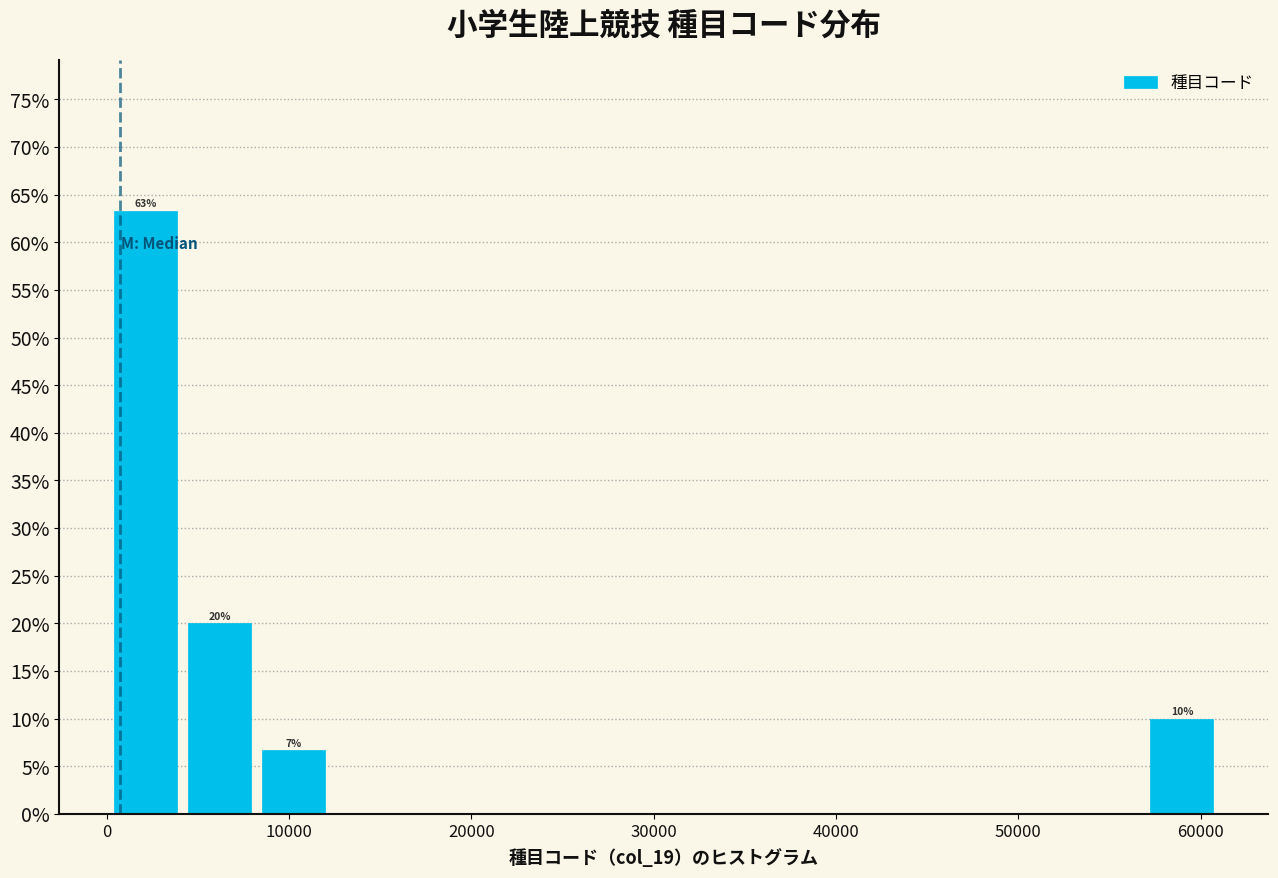

Which range on the x-axis has the tallest bar?

0 to 4000